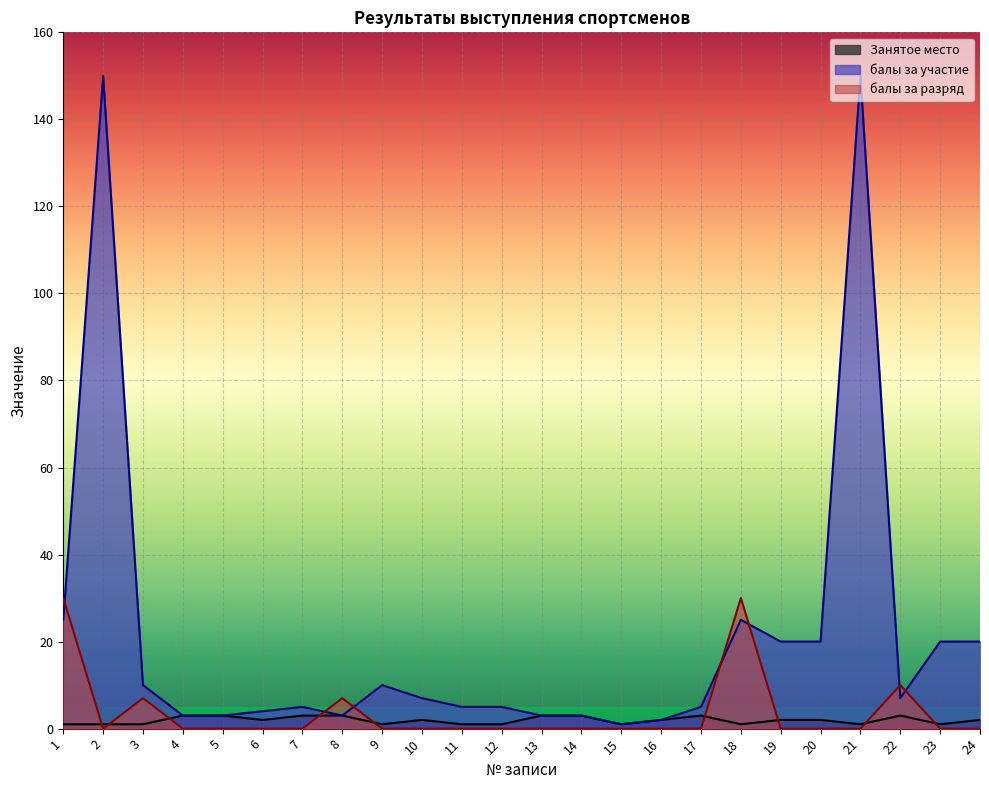

What is the value of the Занятое место point at the 1st from the left?

1